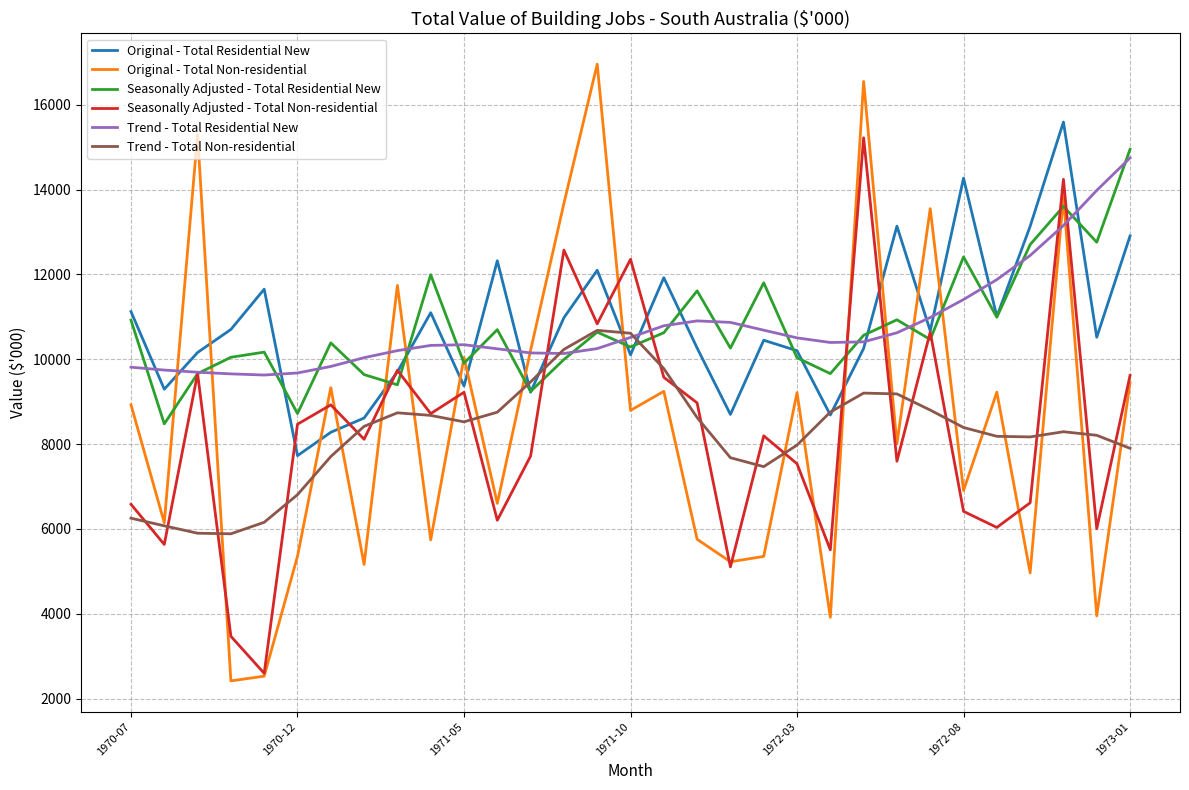

Which series has the widest spread of values?

Original - Total Non-residential